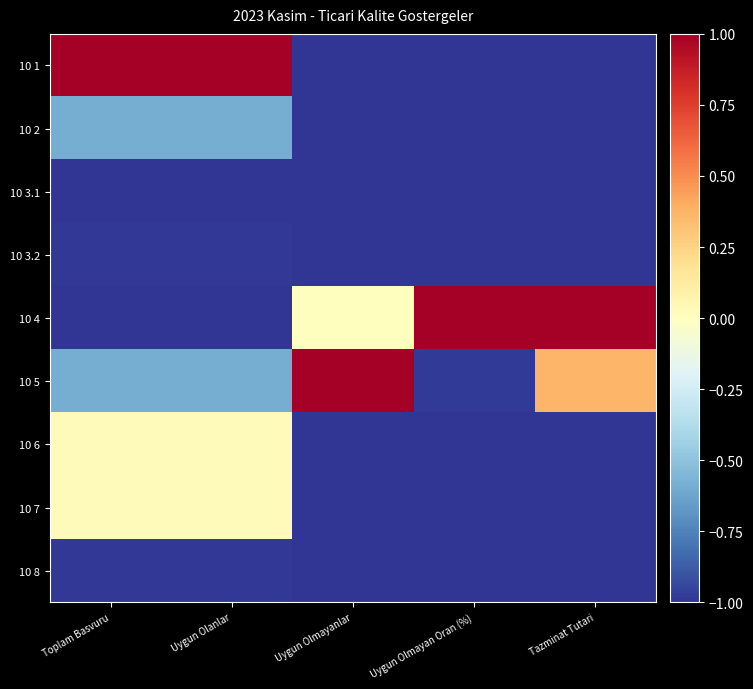

What is the difference between the highest and lowest values at Uygun Olanlar?

2.0